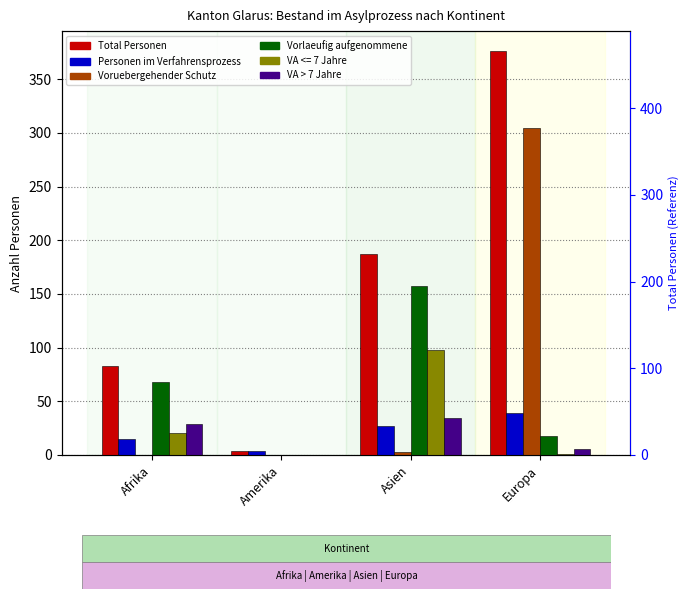

Which label corresponds to the largest value in the chart?

Europa